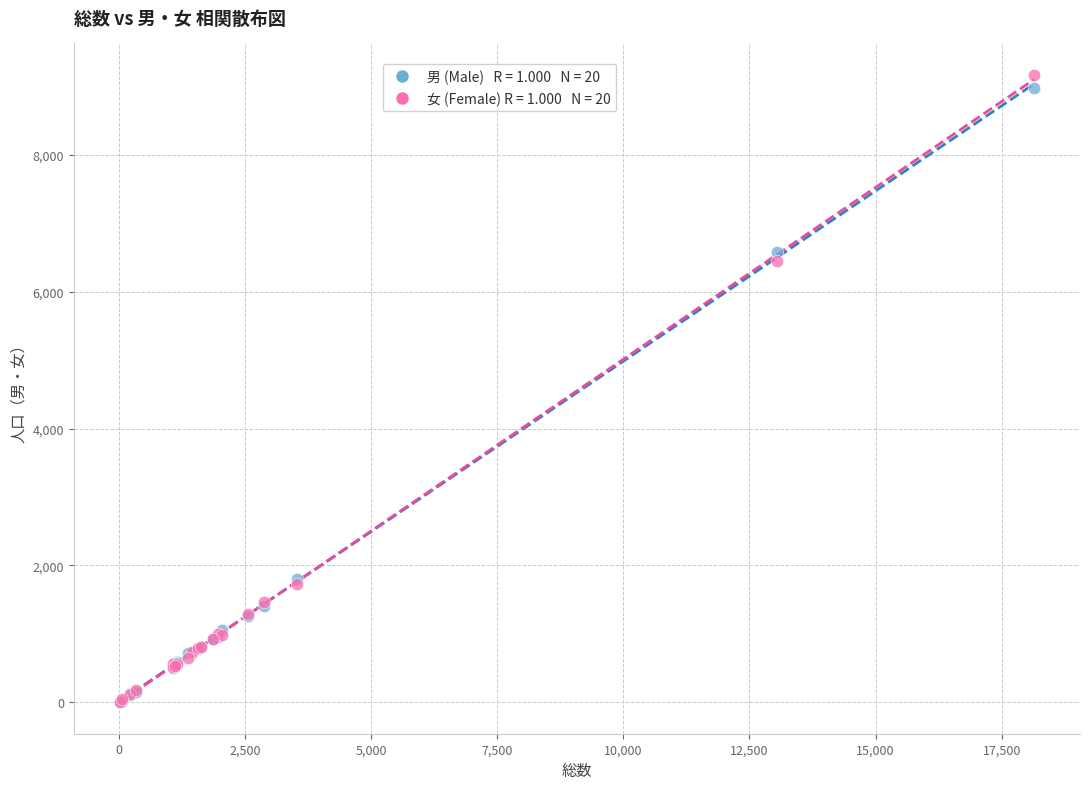

Across all series, what Y value is closest to 4587?

6452